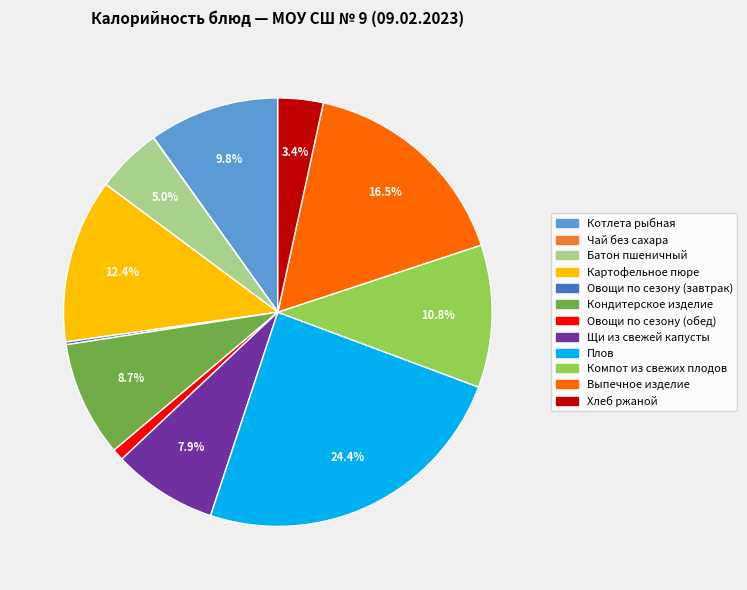

To the nearest percent, what is the difference between the largest and smallest slice percentages?

24%